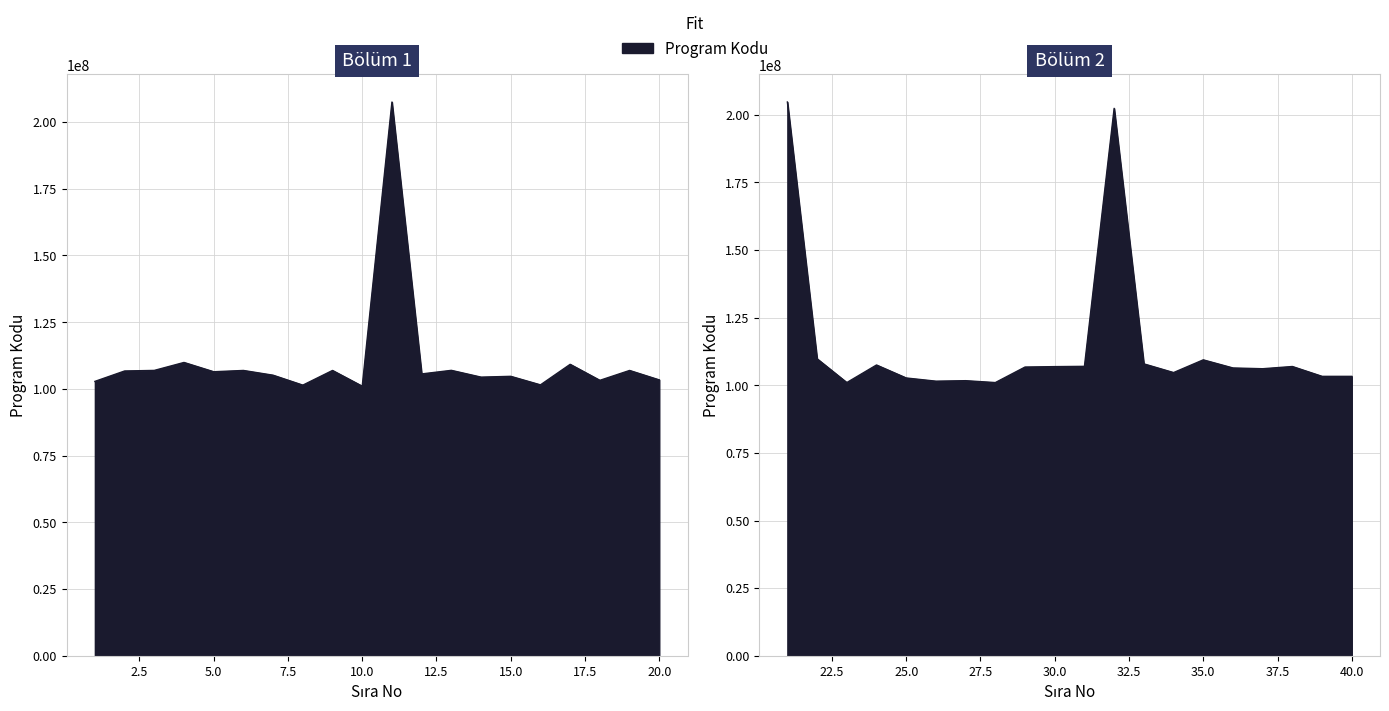

What is the maximum value shown in the chart?

207510152